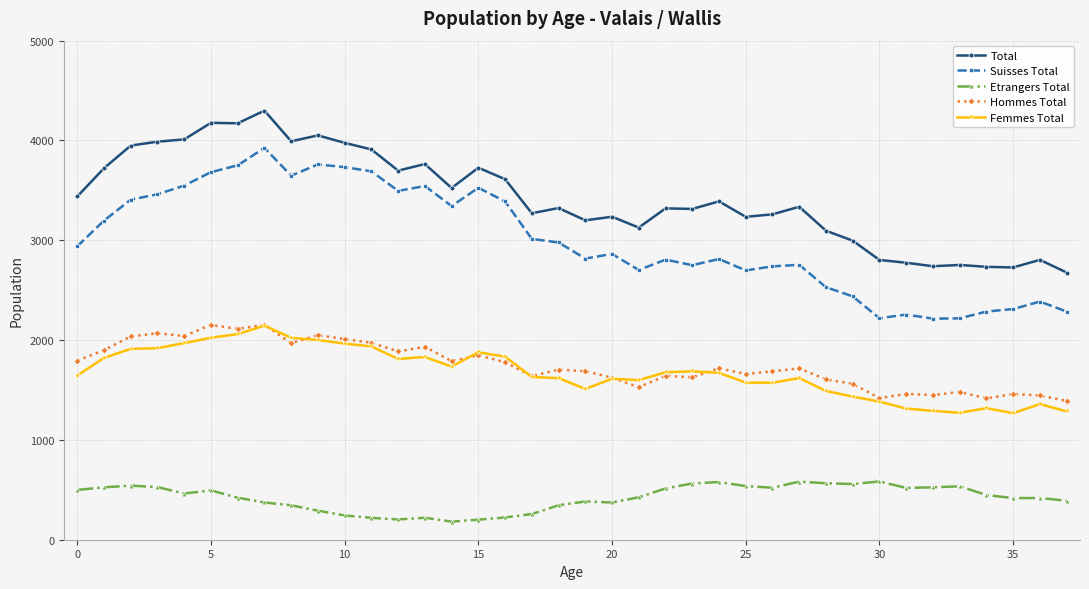

True or false: Femmes Total and Total cross at least once.

False